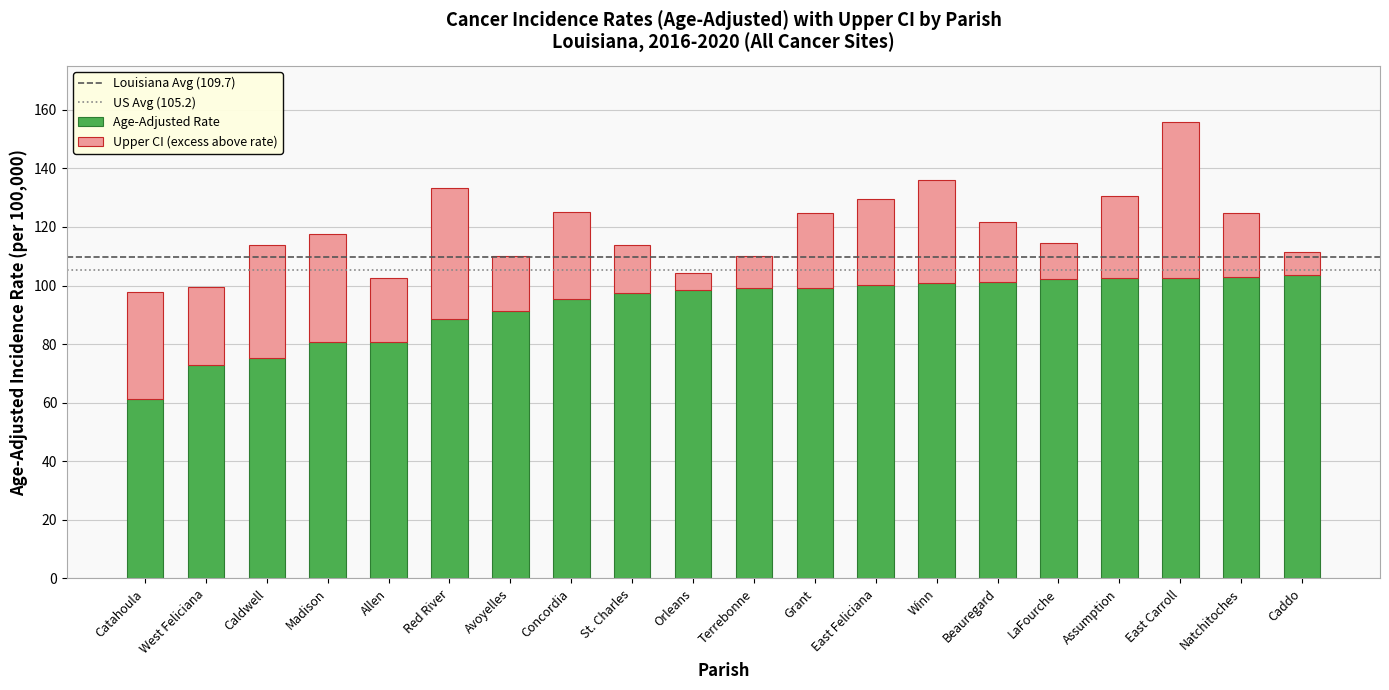

Read the Age-Adjusted Rate value at Madison.

80.7